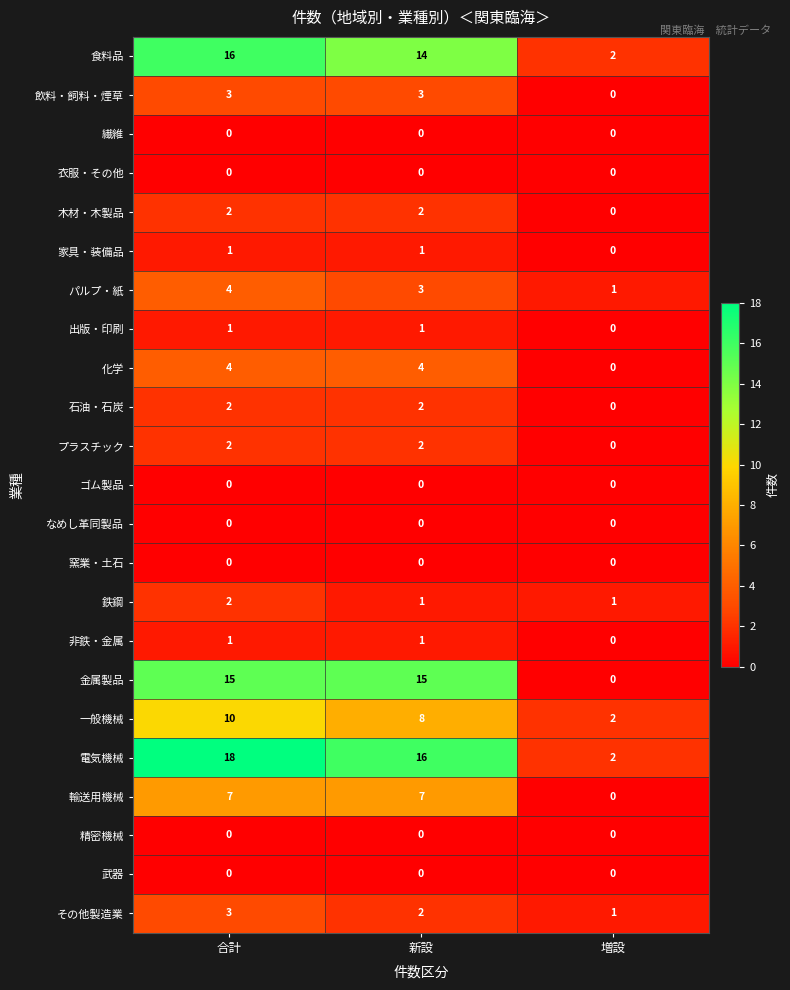

Which series has the largest total across all categories?

電気機械